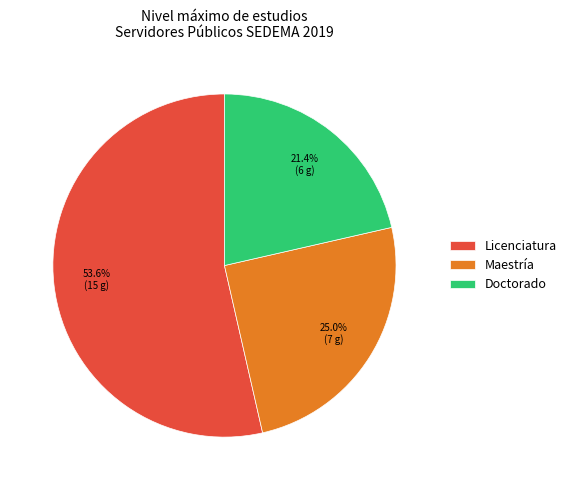

Does any single category account for the majority?

Yes